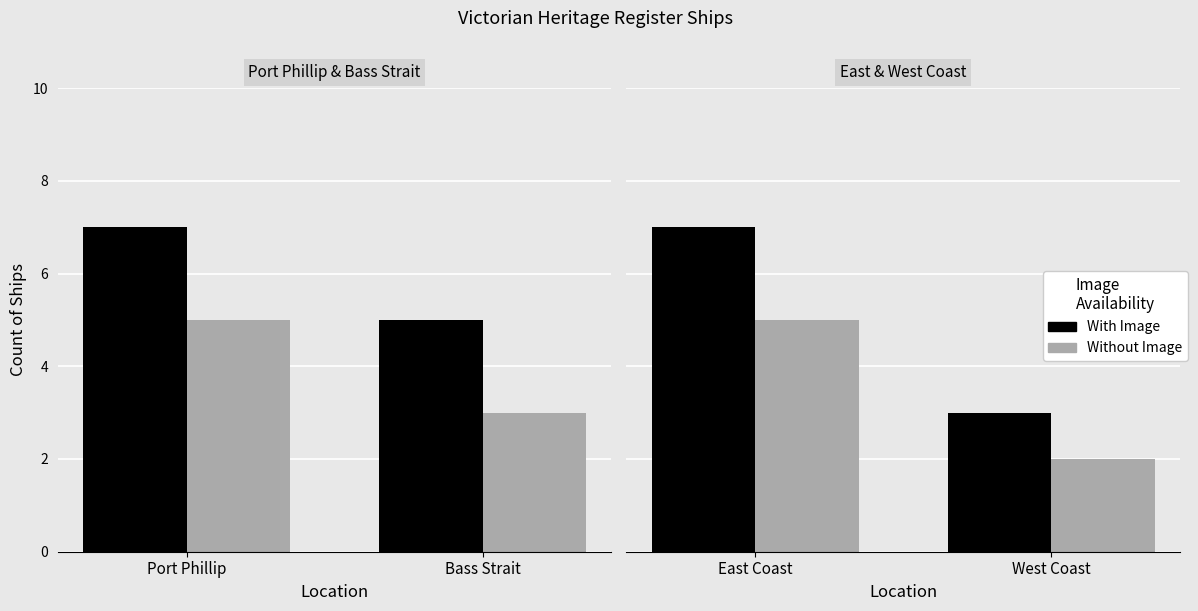

List the series in order of their overall mean, lowest first.

Without Image, With Image